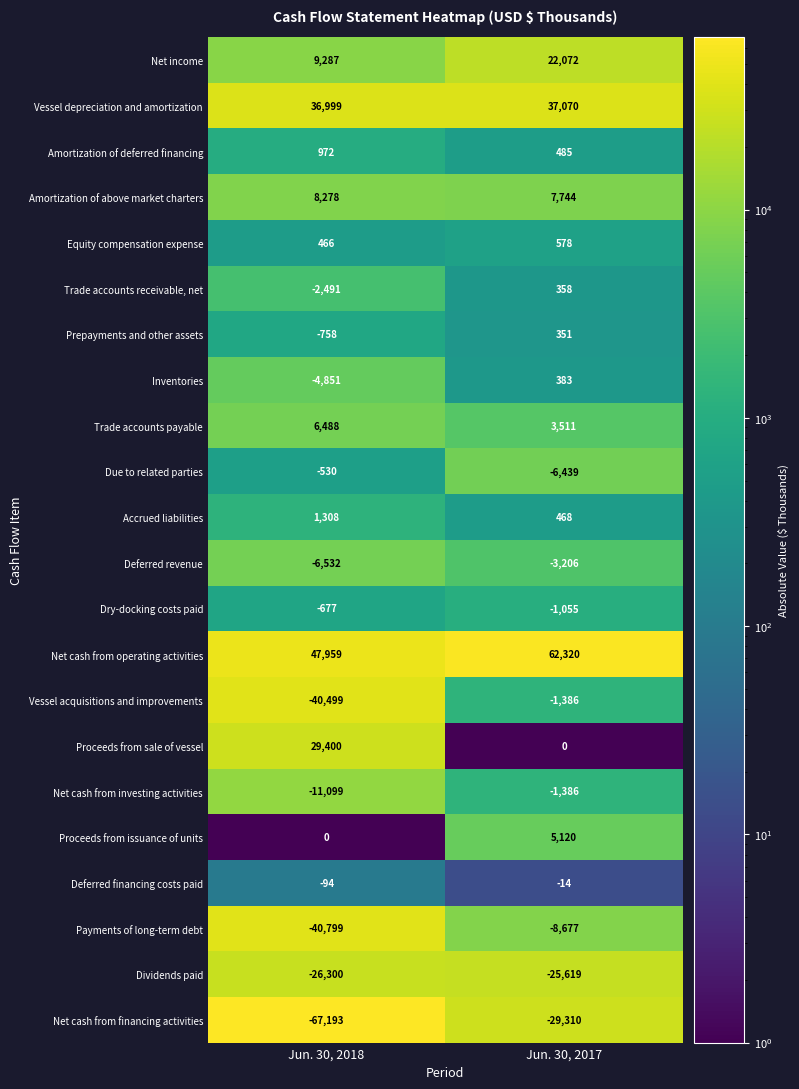

What is the greatest value displayed?

62320